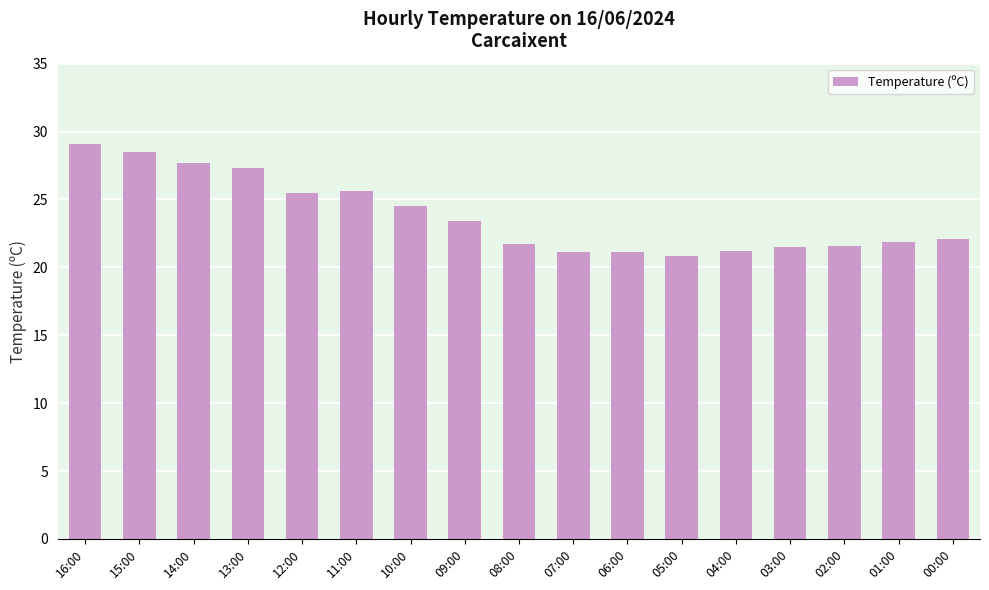

How many categories are shown in the chart?

17